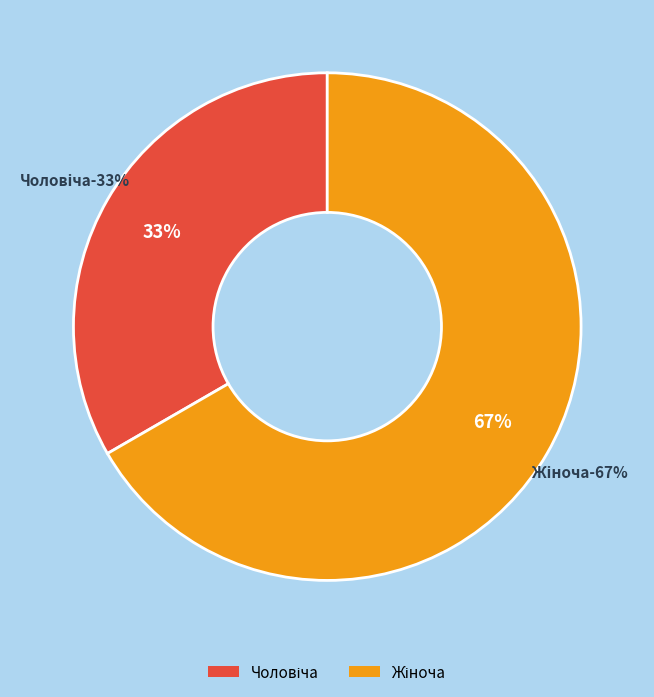

Is it true that Жіноча is 56% of the pie?

False